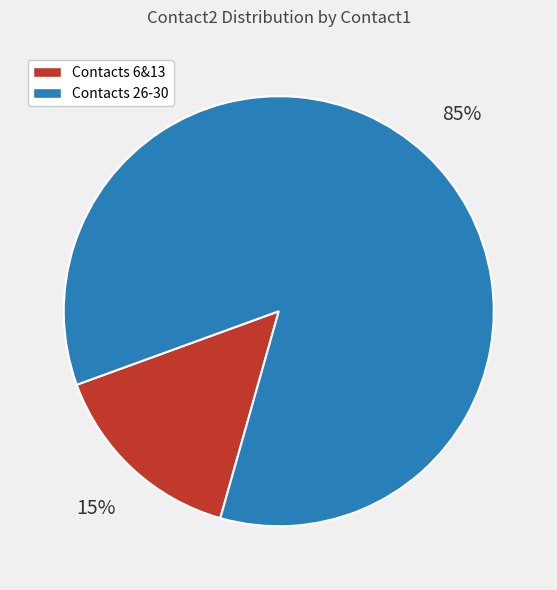

Is the sum of Contacts 26-30 and Contacts 6&13 greater than half?

Yes